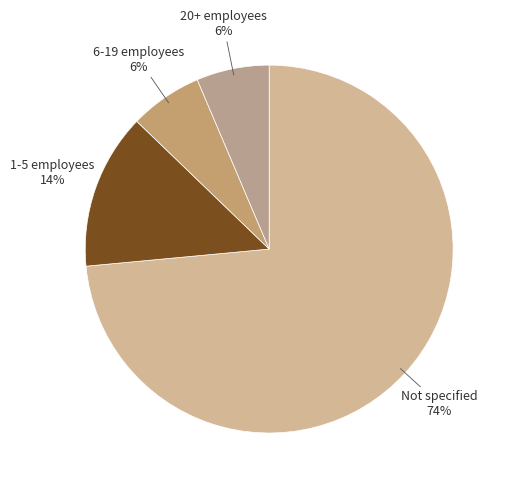

What percentage is the 20+ employees slice, to the nearest percent?

6%